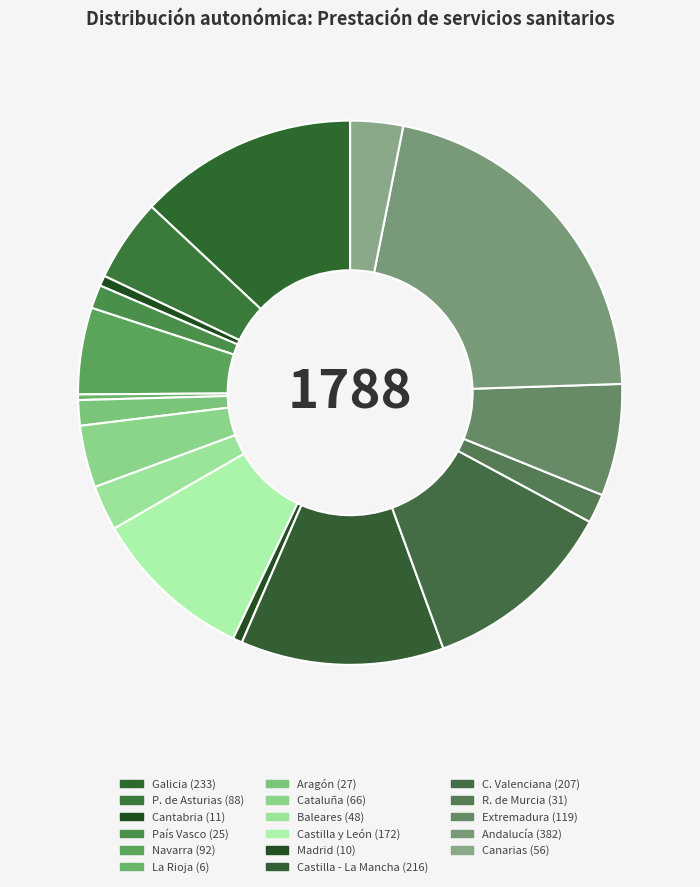

Is it true that P. de Asturias is 5% of the pie?

True